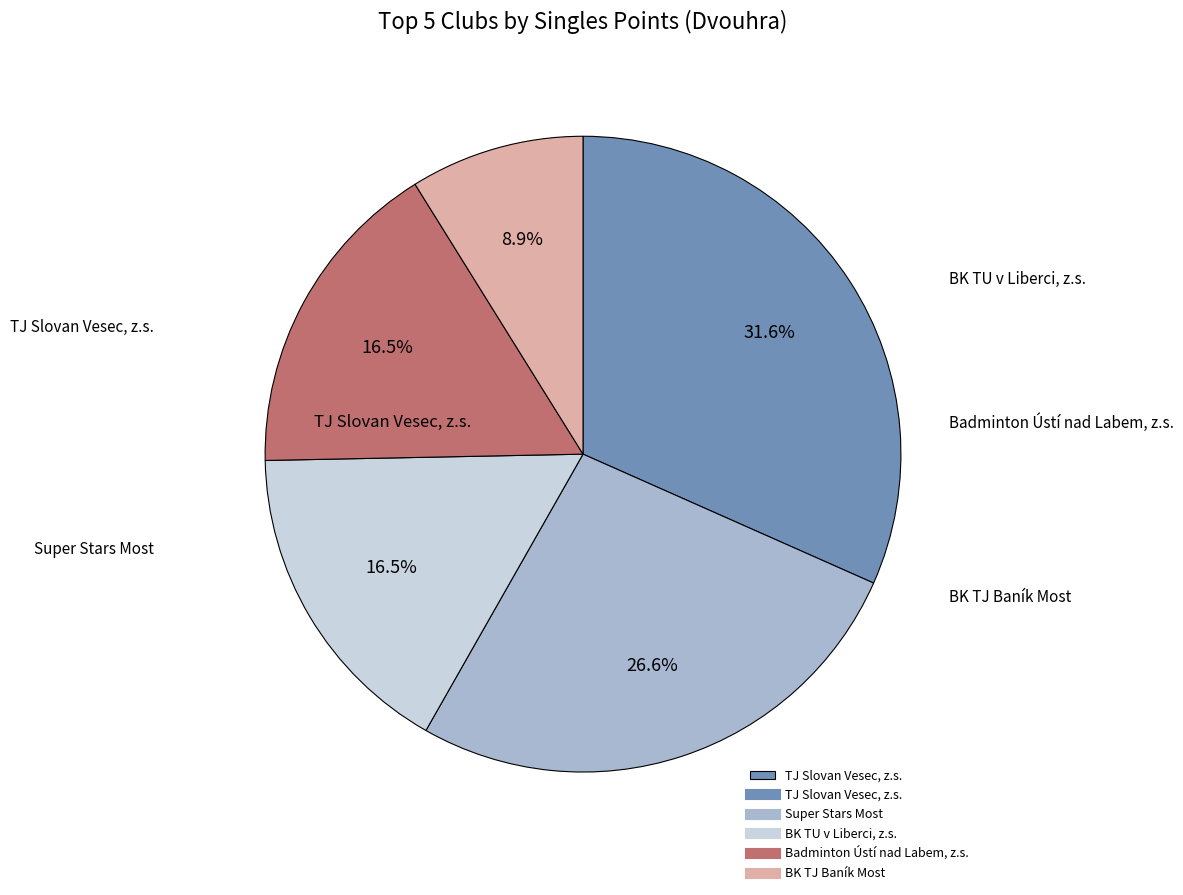

Is there a majority slice in this chart?

No